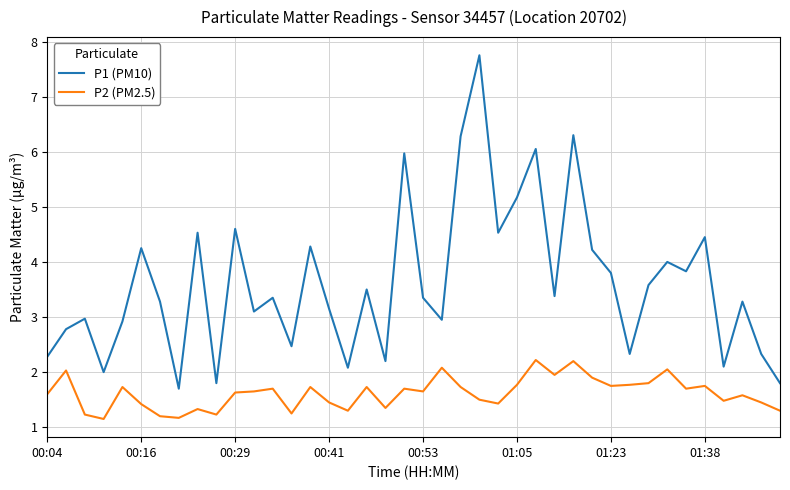

Which series has the largest total across all categories?

P1 (PM10)